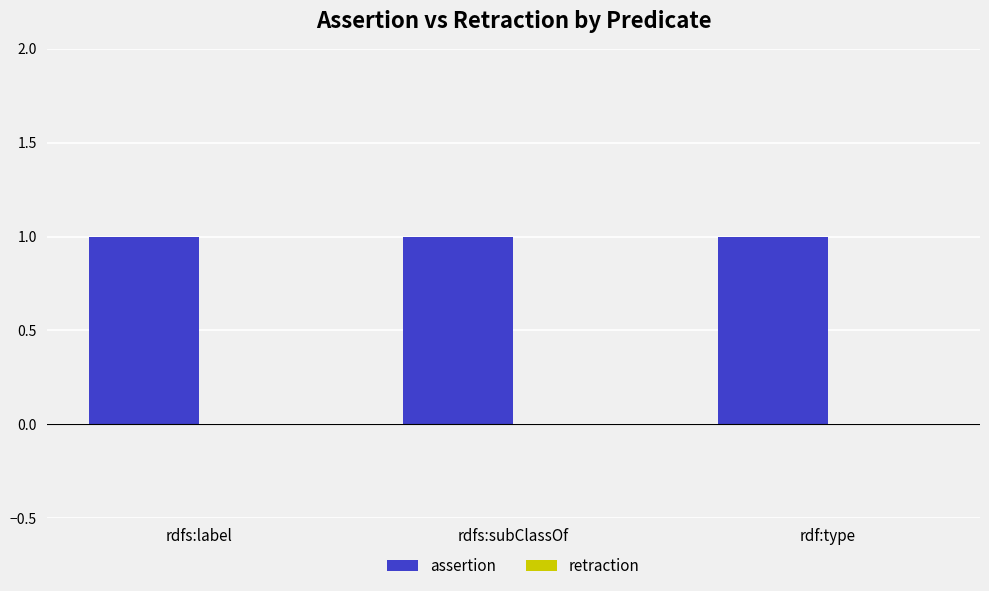

Read the assertion value at rdfs:label.

1